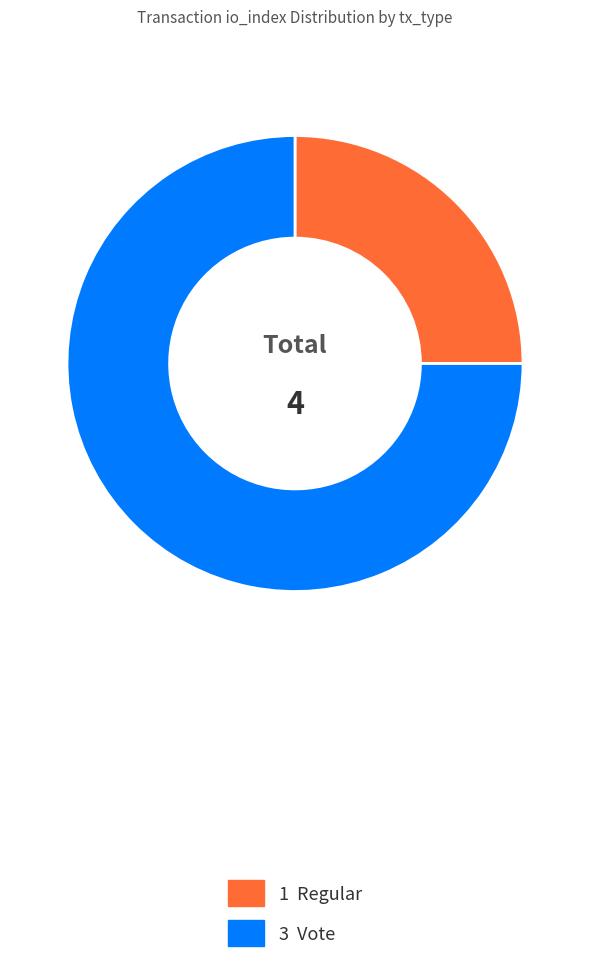

Is there a majority slice in this chart?

Yes